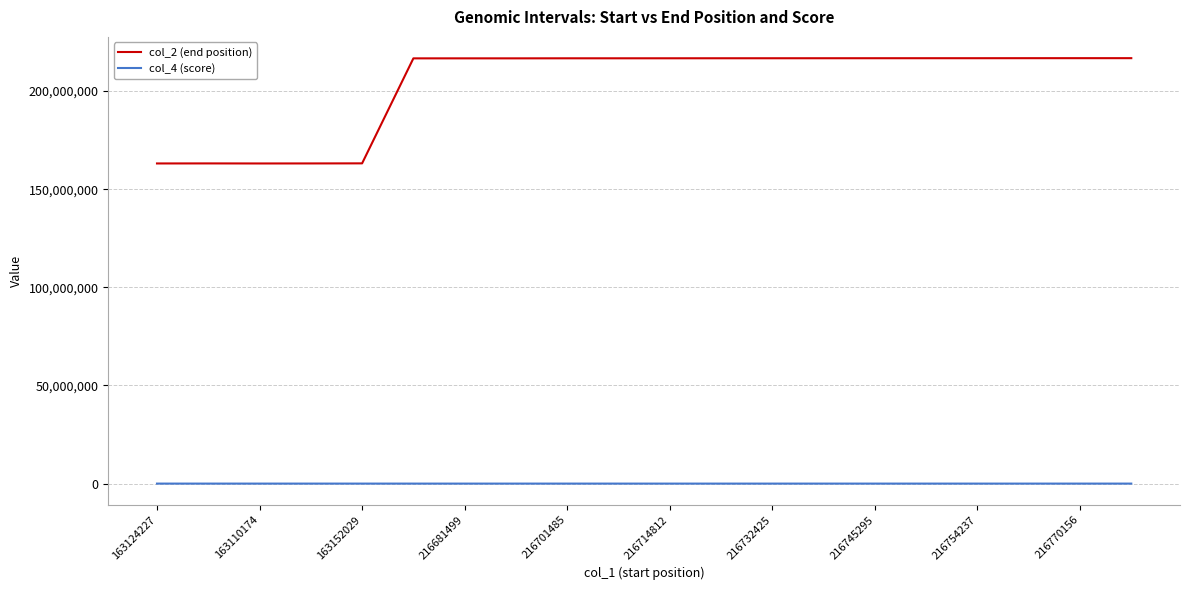

How many lines are shown in the chart?

2